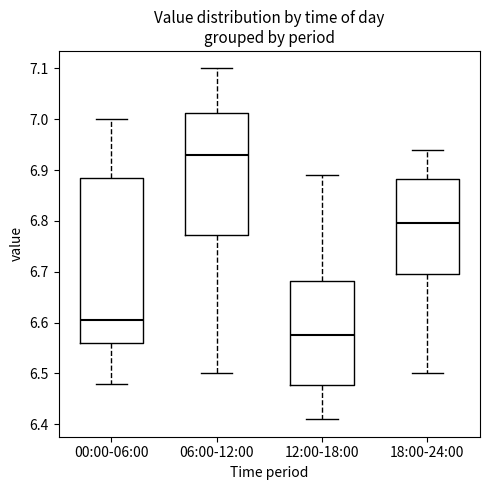

Which box's median line is the lowest?

12:00-18:00